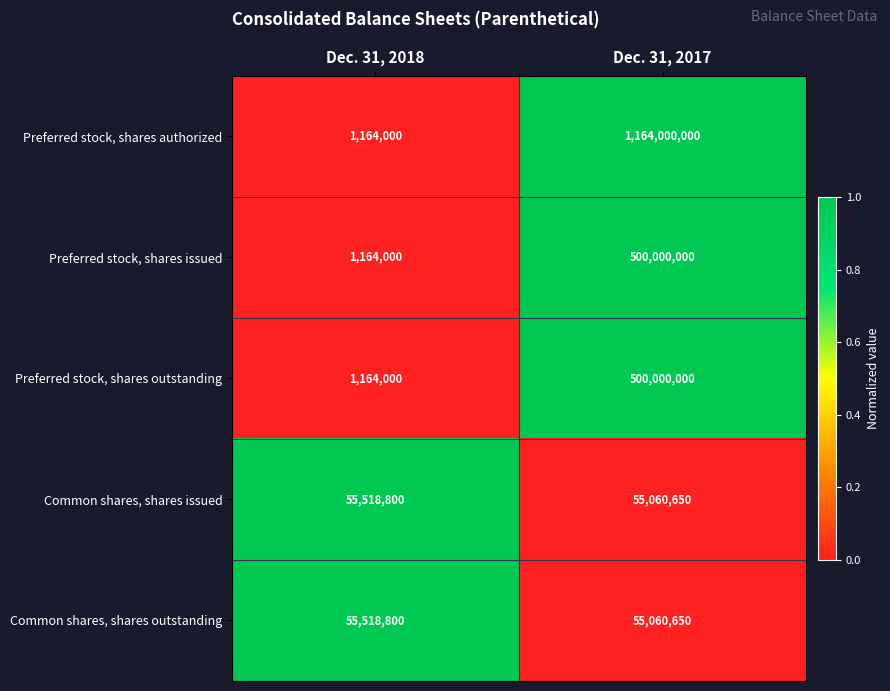

The Common shares, shares issued series shows 81271588 at Dec. 31, 2018. True or false?

False